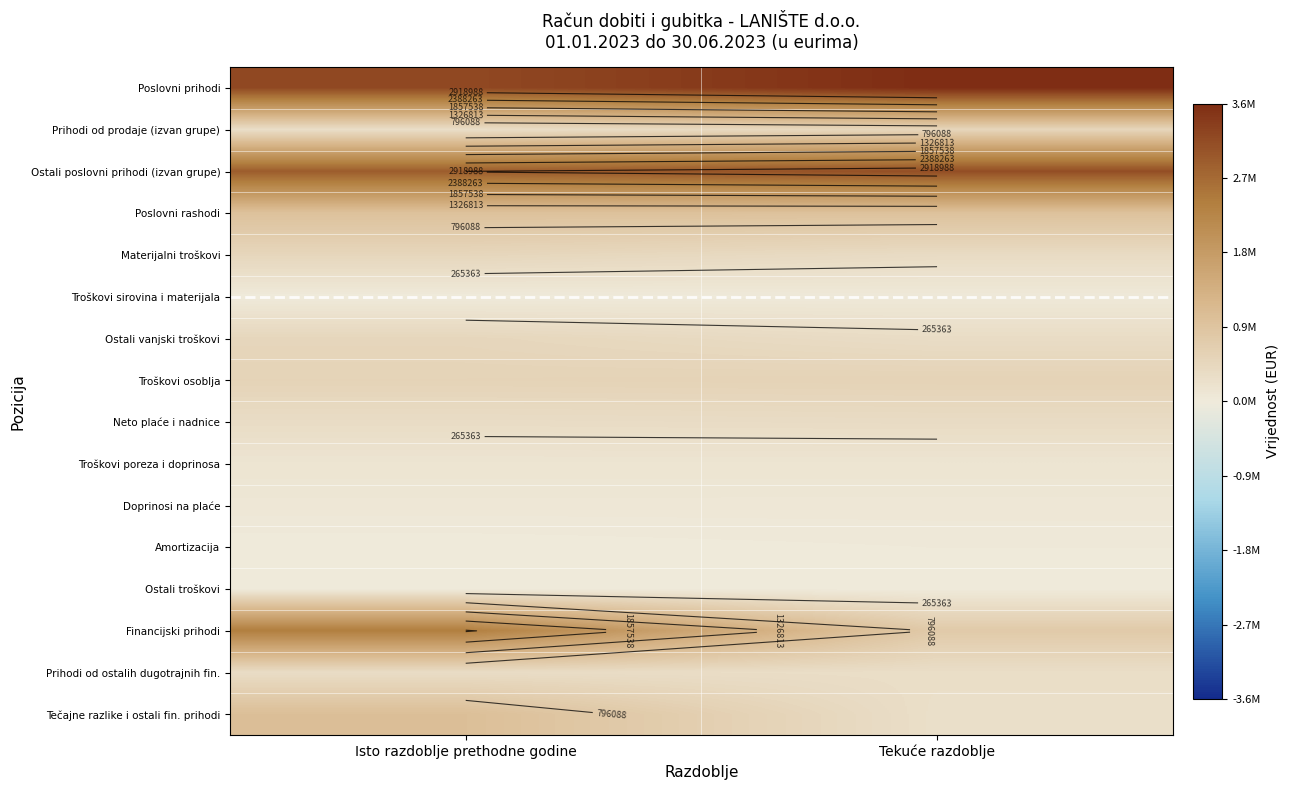

What is the approximate value of Tečajne razlike i ostali fin. prihodi at Isto razdoblje prethodne godine, to the nearest 50?

1032050